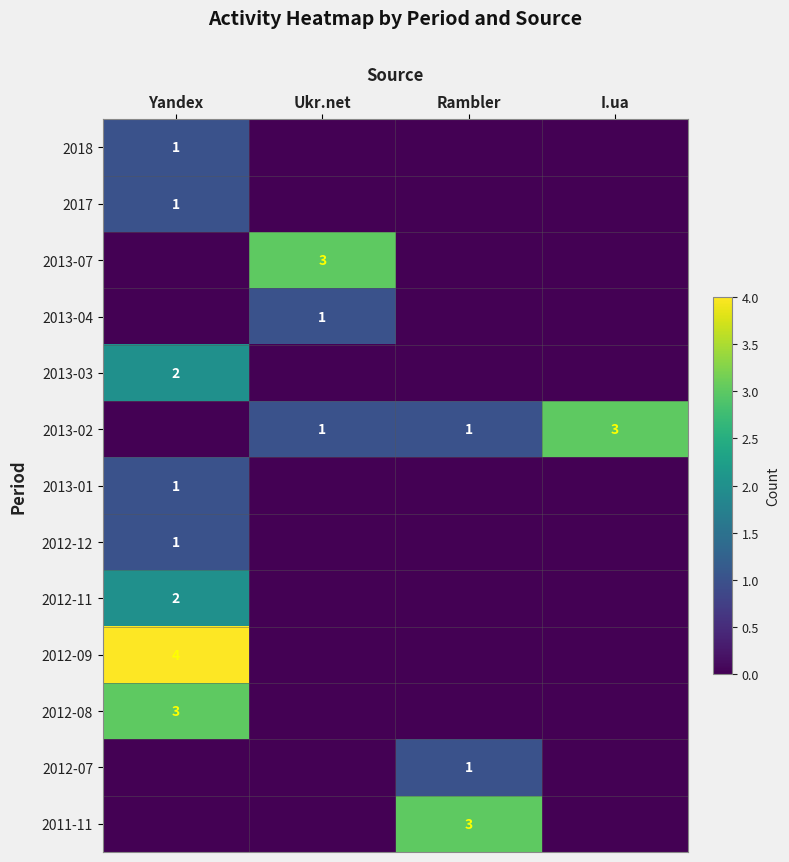

True or false: 2013-01 has a value of 1 at Yandex.

True